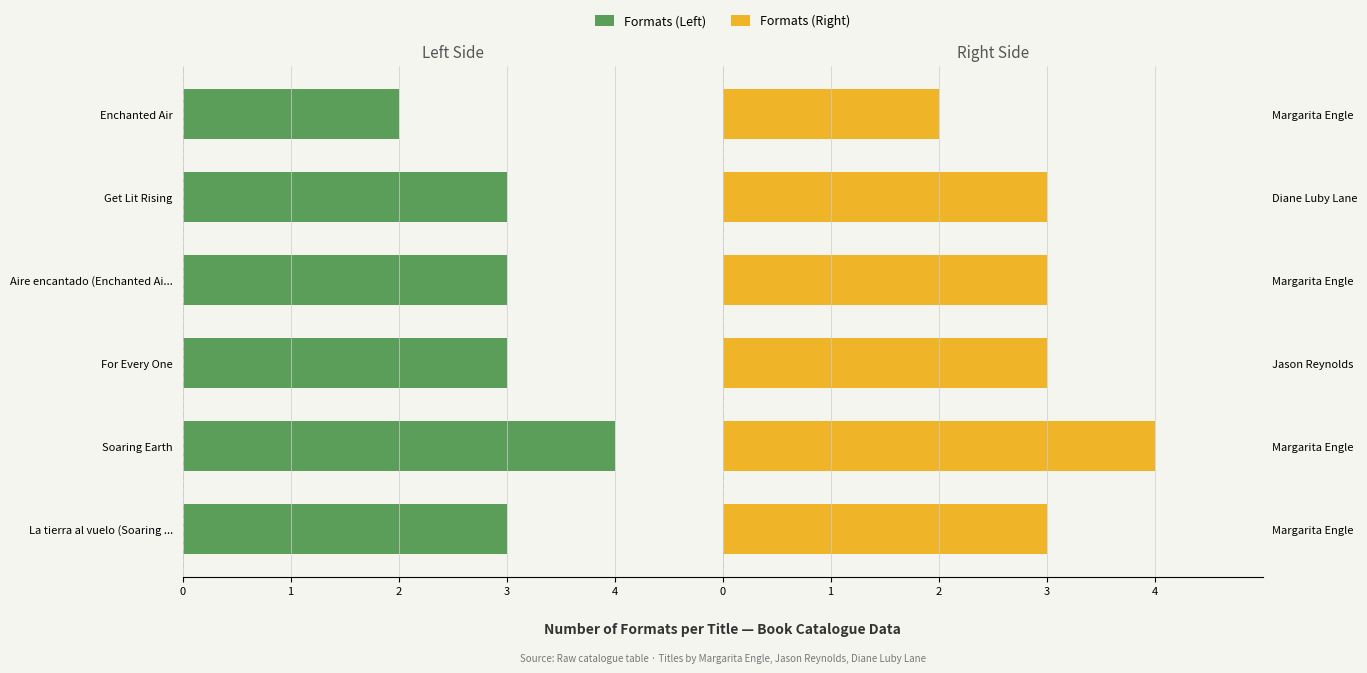

List the series in order of their peak value, highest first.

Formats (Right), Formats (Left)